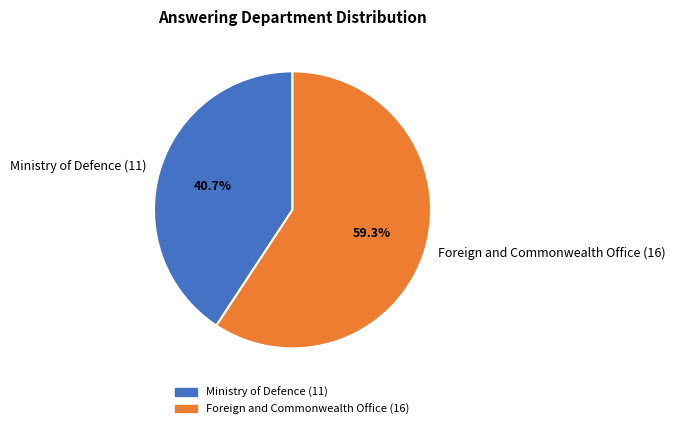

Count the number of slices in the pie.

2